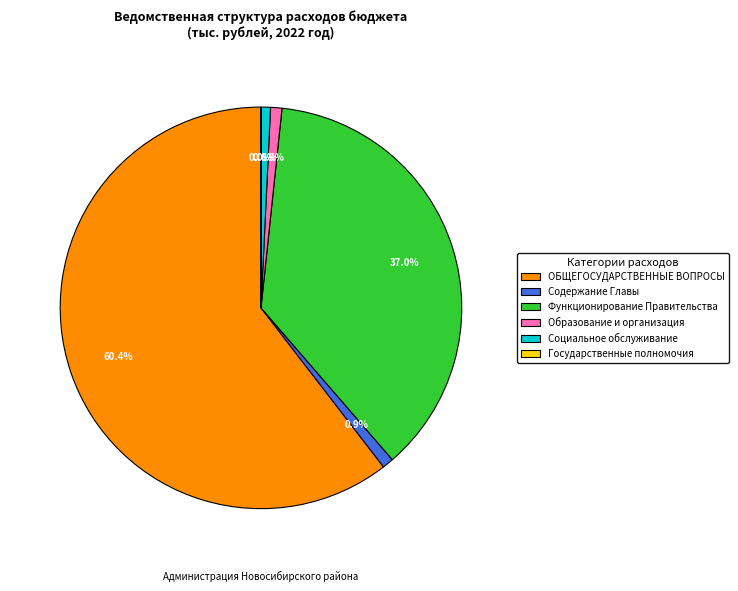

Which has a higher value, Функционирование Правительства or ОБЩЕГОСУДАРСТВЕННЫЕ ВОПРОСЫ?

ОБЩЕГОСУДАРСТВЕННЫЕ ВОПРОСЫ